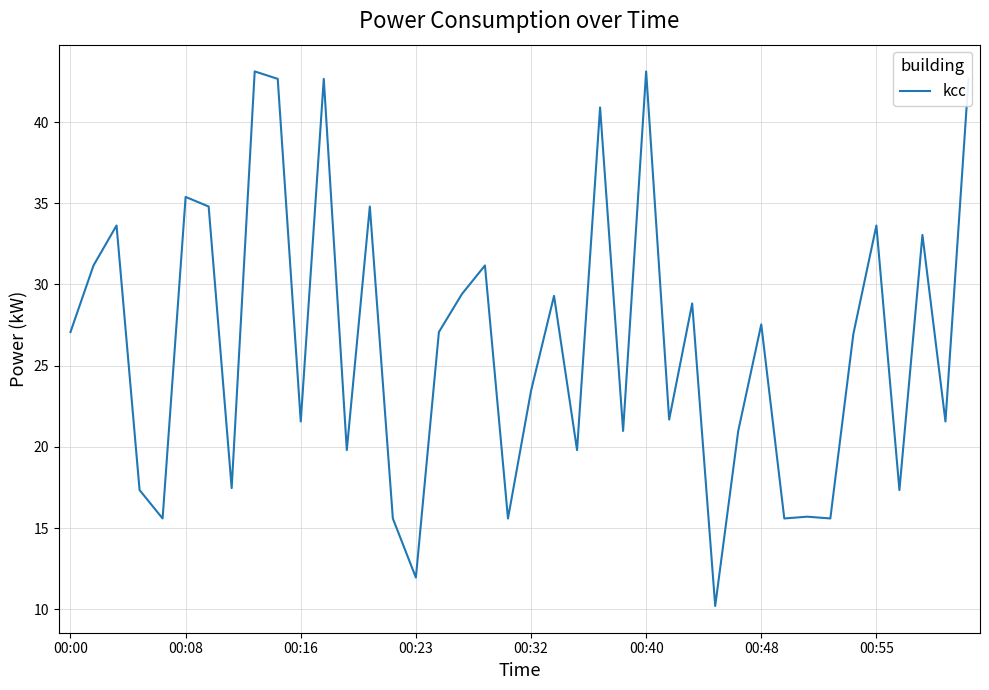

What is the smallest value displayed?

10.2